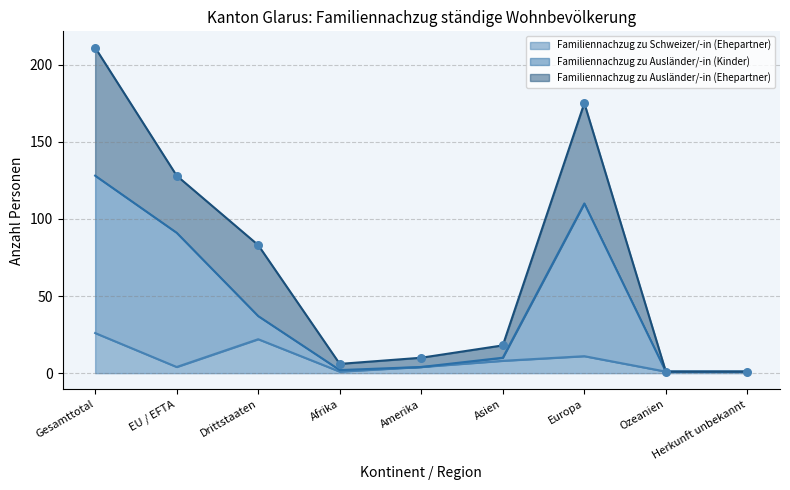

The Familiennachzug zu Schweizer/-in (Ehepartner) series shows 11 at Europa. True or false?

True